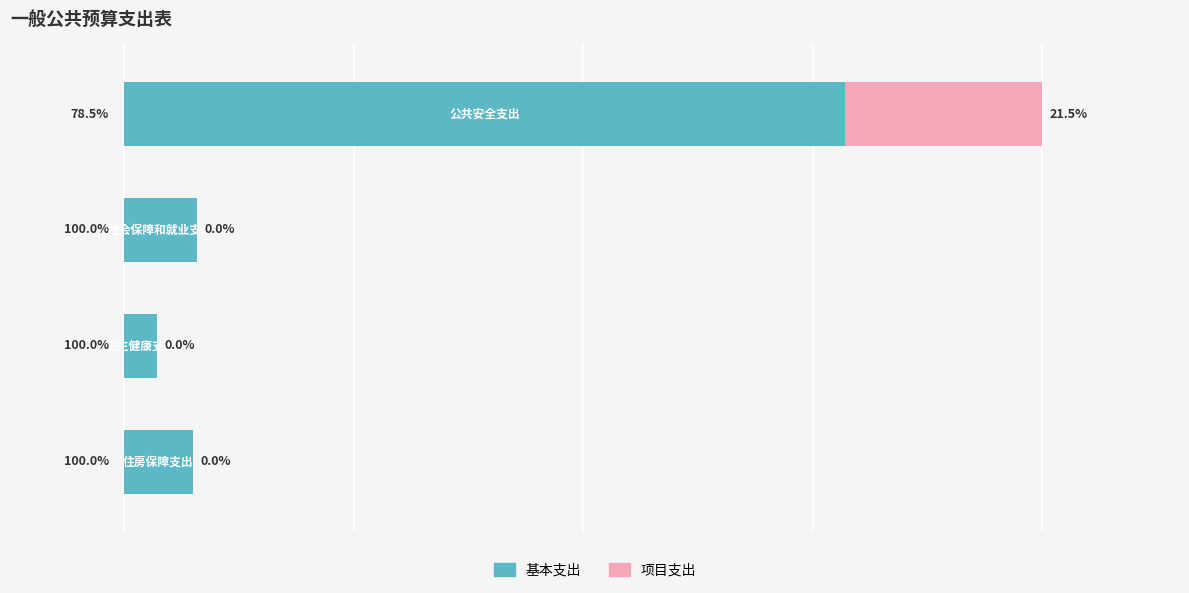

Reading left to right, transcribe all the data shown in this chart.

基本支出: 189.5	19.2	8.7	18.1
项目支出: 52.0	0.0	0.0	0.0